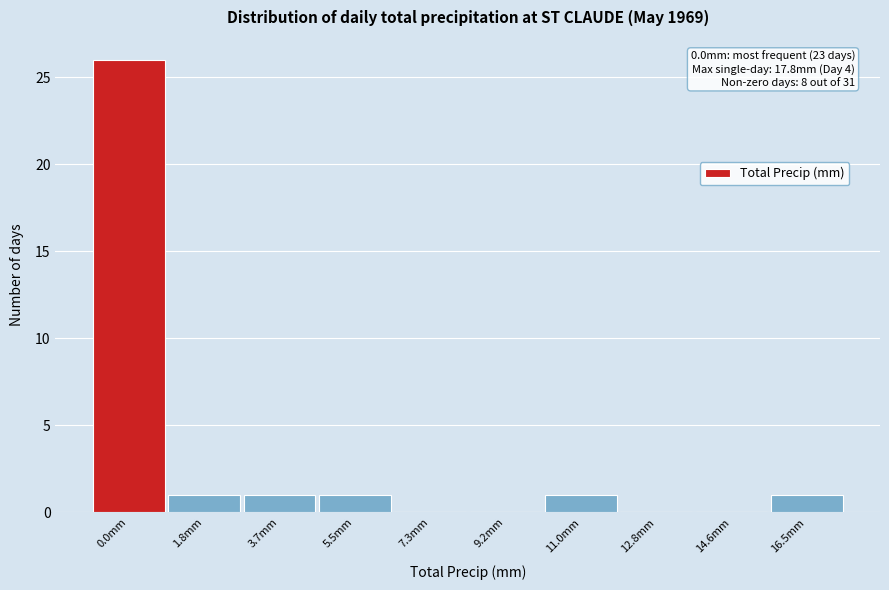

Reading left to right, list all the values displayed in this chart.

0.0mm=26	1.8mm=1	3.7mm=1	5.5mm=1	7.3mm=0	9.2mm=0	11.0mm=1	12.8mm=0	14.6mm=0	16.5mm=1